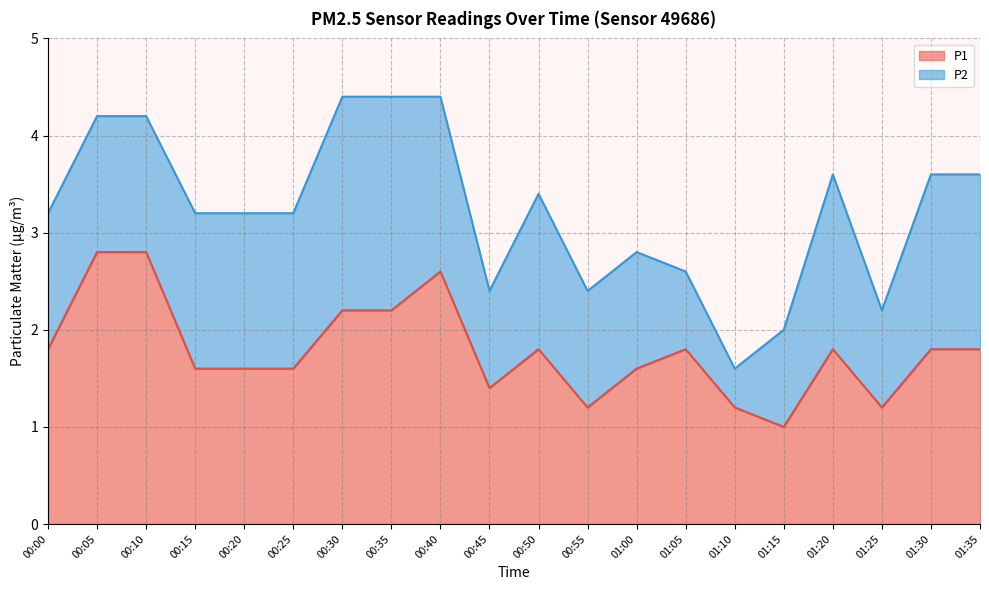

What position from the right is 00:30?

14